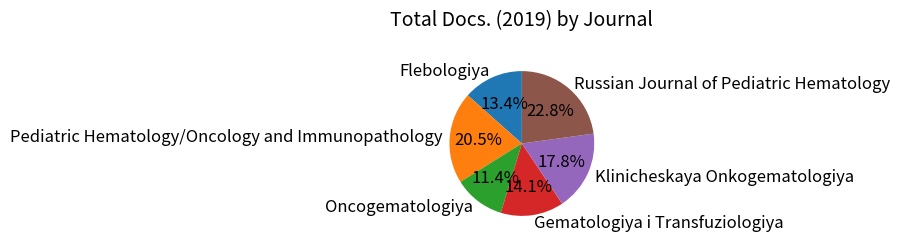

Does Klinicheskaya Onkogematologiya account for over 50% of the chart?

No